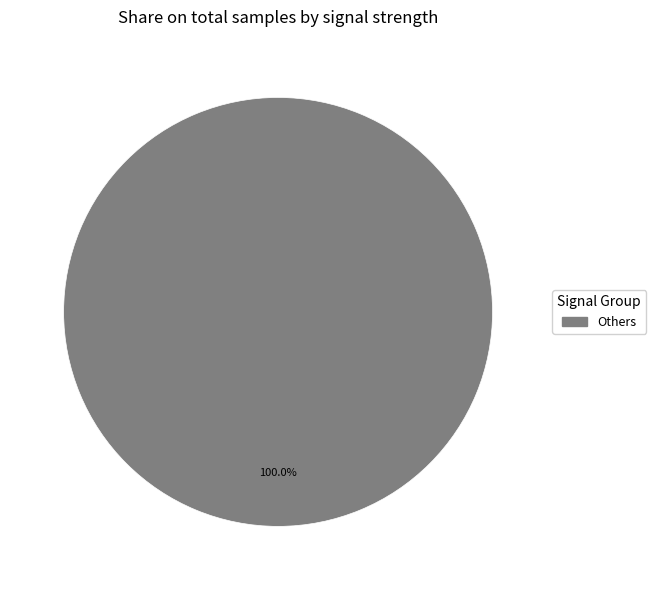

Does any single category account for the majority?

Yes